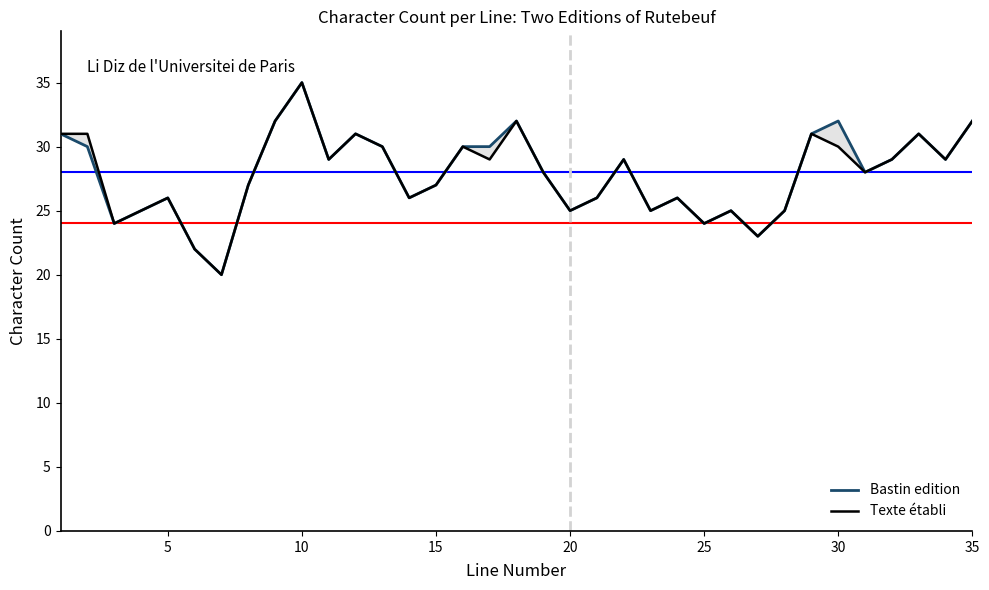

Reading left to right, list all the values displayed in this chart.

Bastin edition: 31	30	24	25	26	22	20	27	32	35	29	31	30	26	27	30	30	32	28	25	26	29	25	26	24	25	23	25	31	32	28	29	31	29	32
Texte établi: 31	31	24	25	26	22	20	27	32	35	29	31	30	26	27	30	29	32	28	25	26	29	25	26	24	25	23	25	31	30	28	29	31	29	32